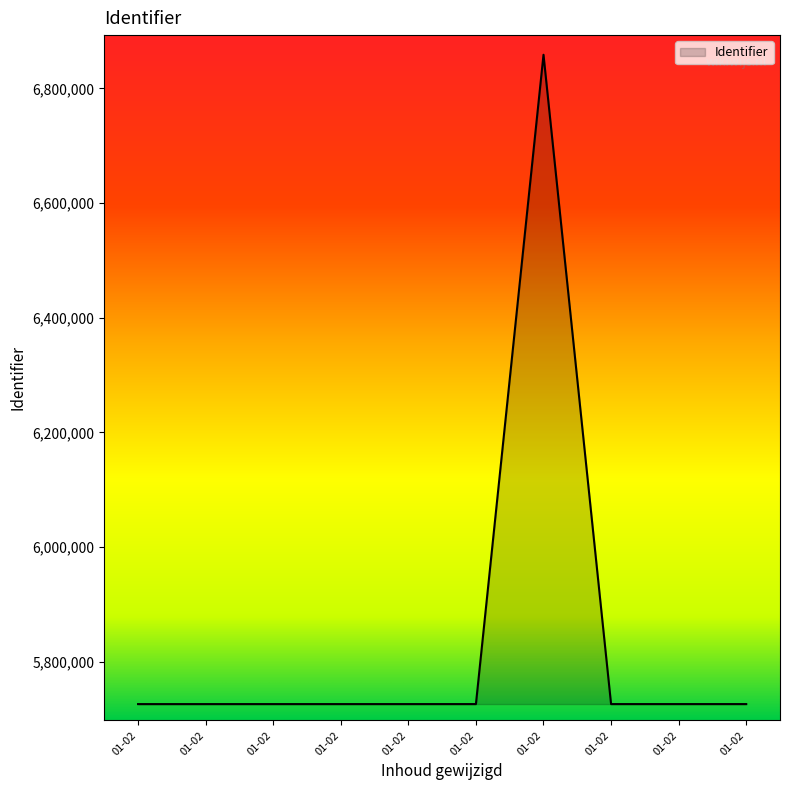

Is this an area chart (filled region under the line)?

Yes